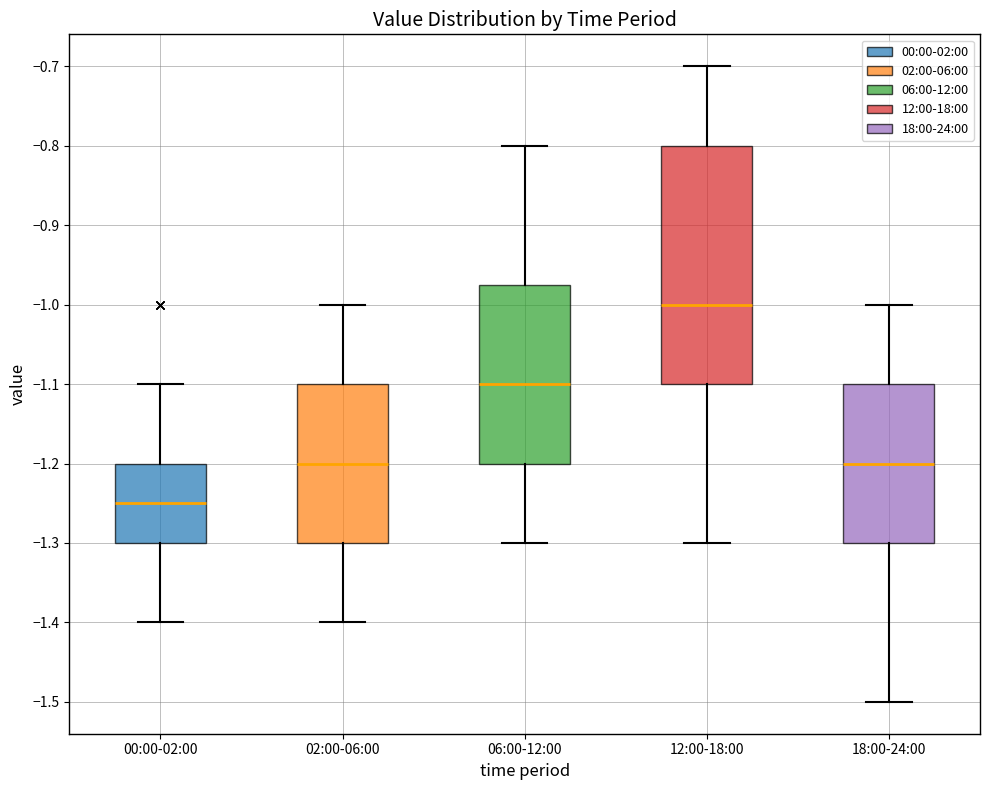

Reading left to right, read every box against the y-axis: the position of its median line, the range the box covers, and the ends of its whiskers. The values are not printed on the chart, so give them approximately, as read against the axis.

00:00-02:00: median -1.25, box -1.30 to -1.20, whiskers -1.40 to -1.10
02:00-06:00: median -1.20, box -1.30 to -1.10, whiskers -1.40 to -1.00
06:00-12:00: median -1.10, box -1.20 to -0.97, whiskers -1.30 to -0.80
12:00-18:00: median -1.00, box -1.10 to -0.80, whiskers -1.30 to -0.70
18:00-24:00: median -1.20, box -1.30 to -1.10, whiskers -1.50 to -1.00